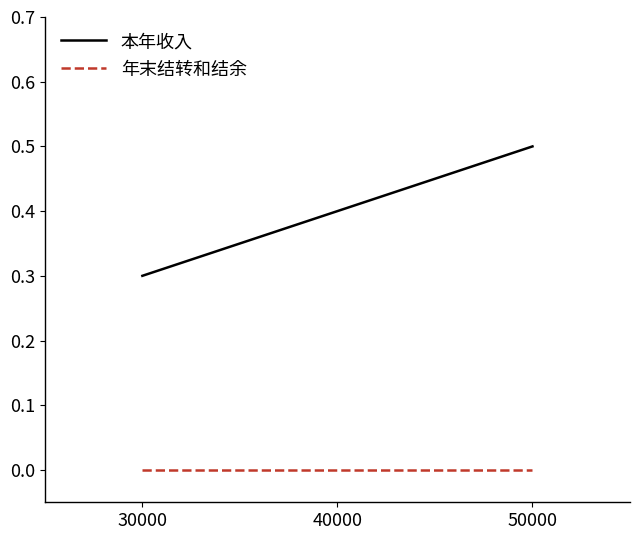

Which series changed the most between 30000 and 50000?

本年收入